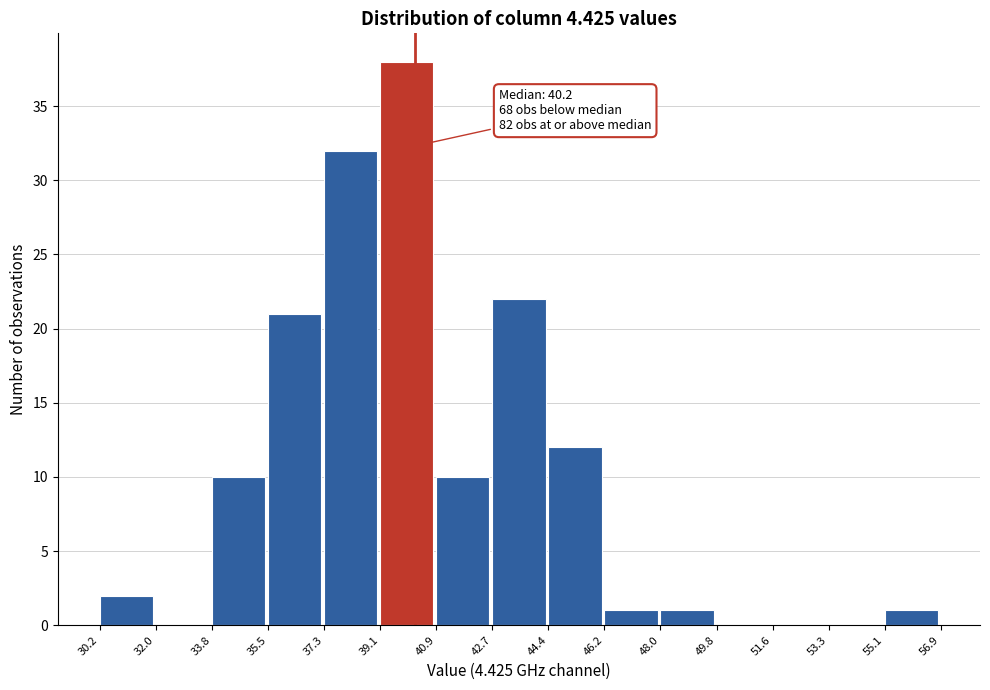

Over which range of the x-axis is the bar tallest?

39.1 to 40.9